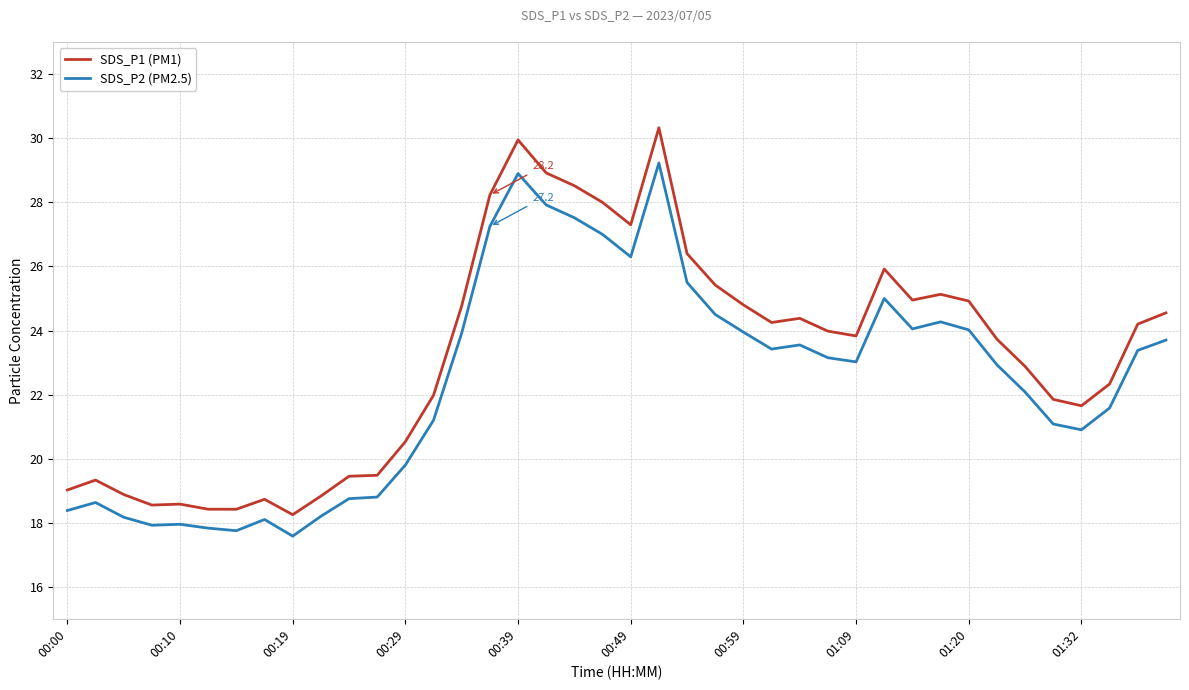

What is the sum of all SDS_P2 (PM2.5) values?

897.2